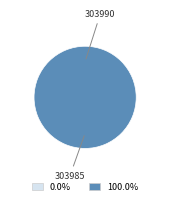

What is the total percentage of 303990 and 303985?

100.0%